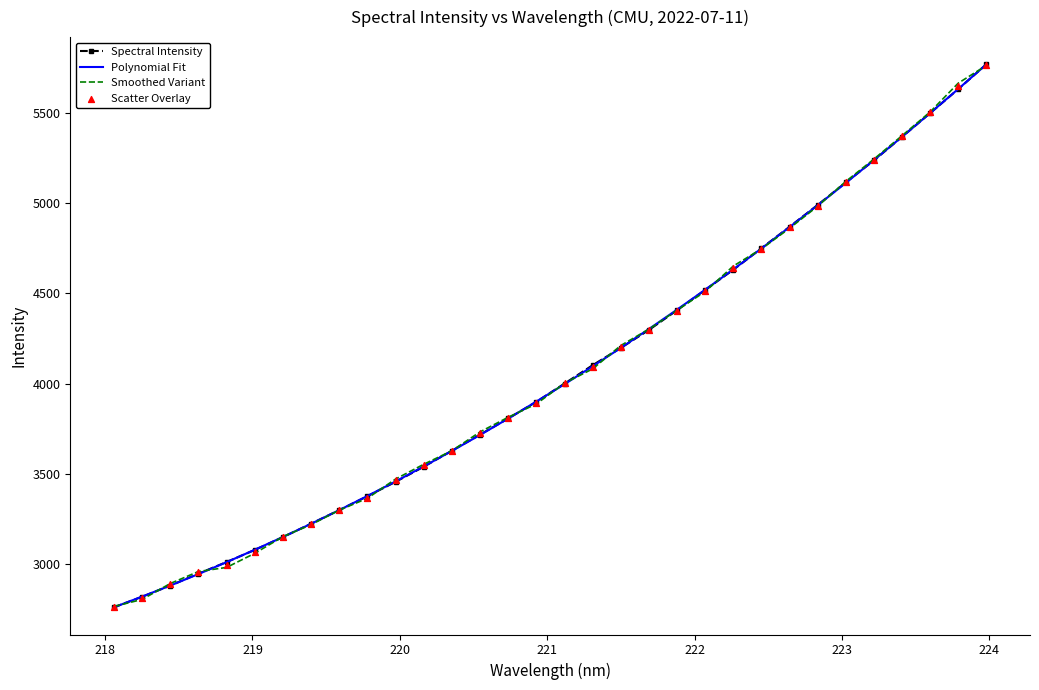

What is the maximum value for Spectral Intensity?

5768.0